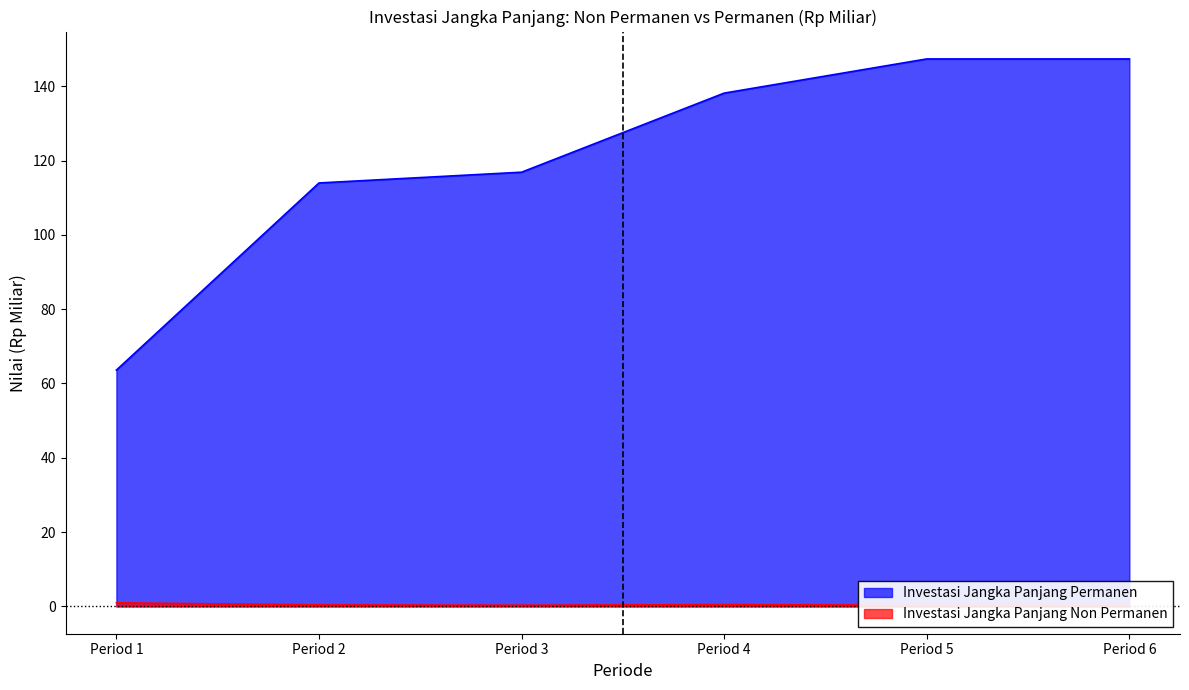

Which series has the largest total across all categories?

Investasi Jangka Panjang Permanen